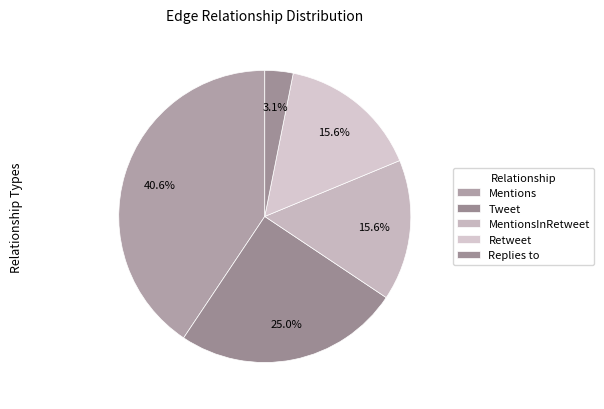

How many slices are in this pie chart?

5